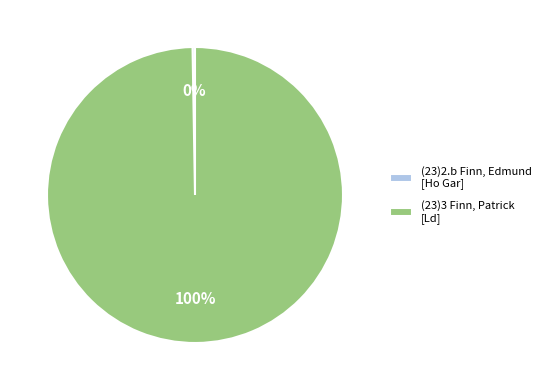

Which slice represents more than half of the pie?

(23)3 Finn, Patrick [Ld]